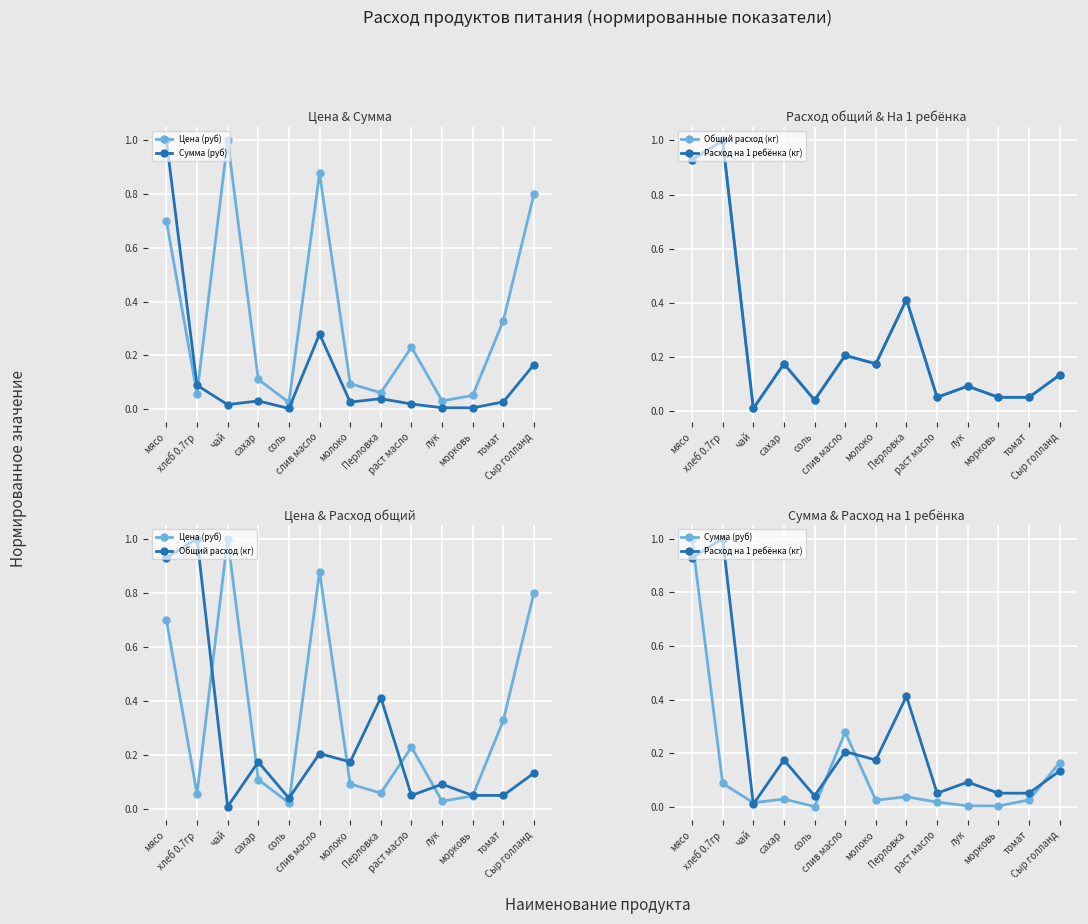

In Расход на 1 ребёнка (кг), how many points are lower than both neighbors (excluding endpoints)?

4